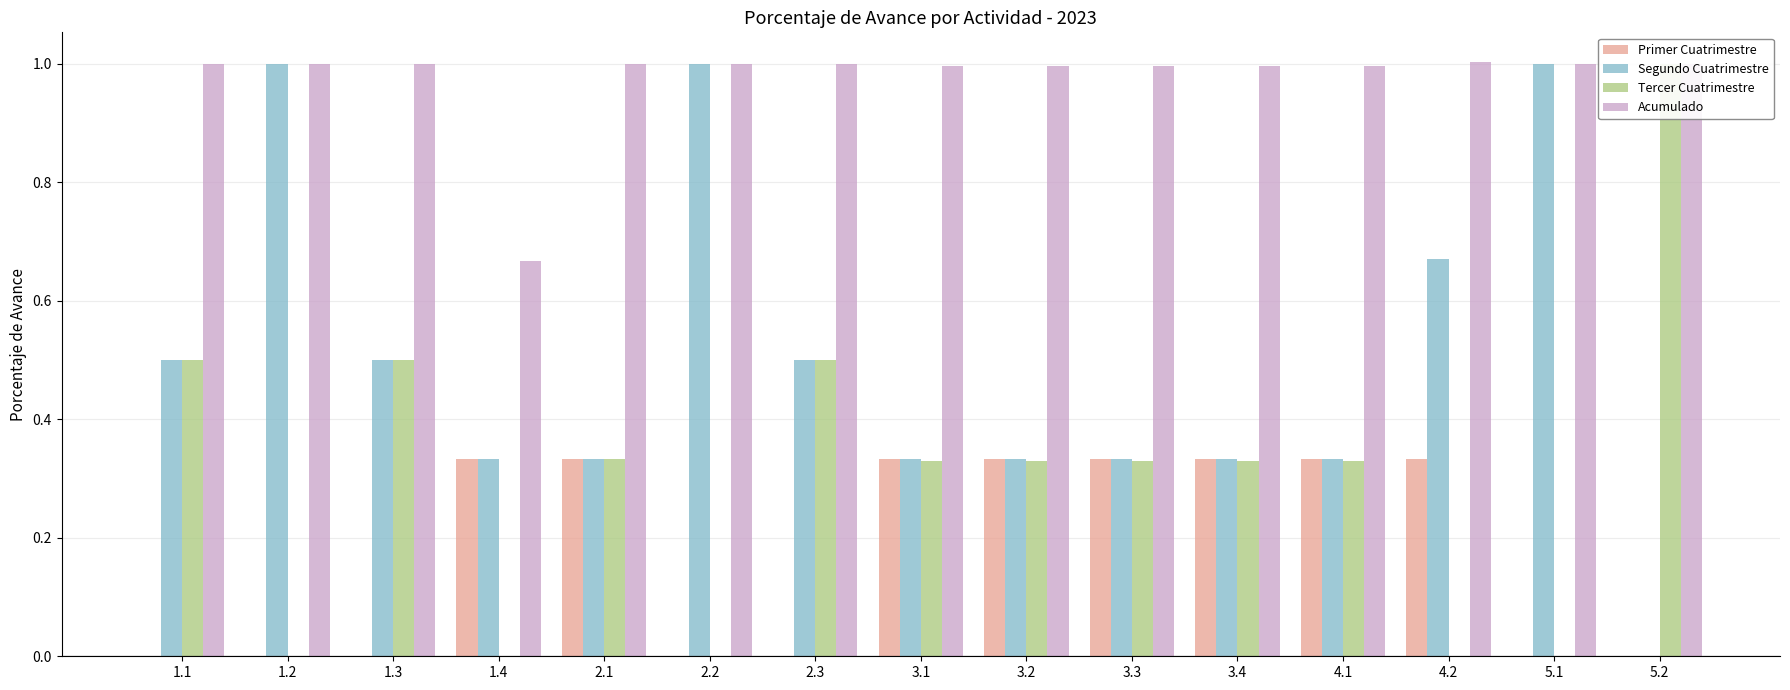

What are all the series names shown in the legend?

Primer Cuatrimestre, Segundo Cuatrimestre, Tercer Cuatrimestre, Acumulado